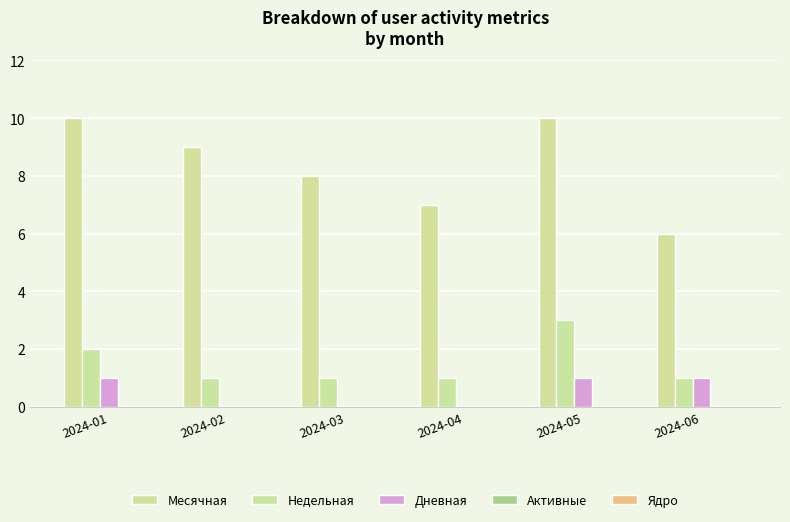

Count the number of categories in the chart.

6